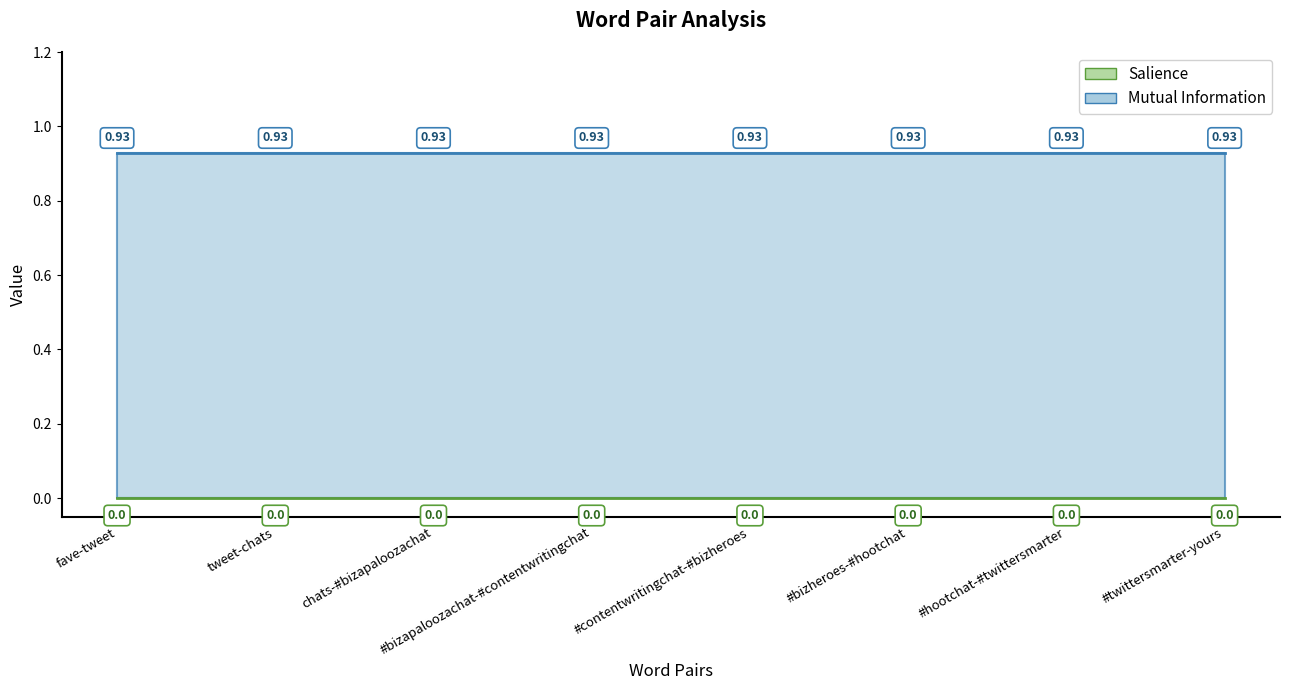

What is the greatest value displayed?

0.9